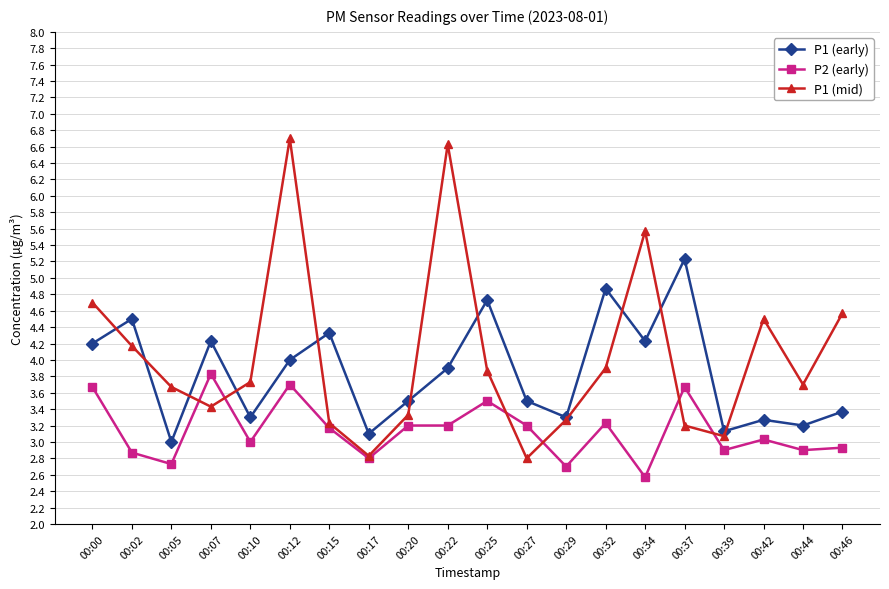

Where does the P1 (mid) series first go above 3?

00:00